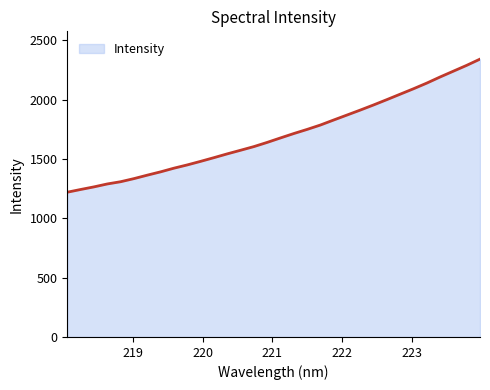

What is the smallest value displayed?

1219.5